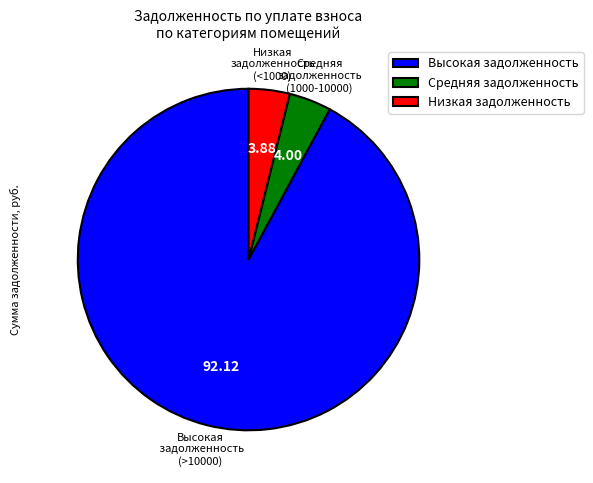

Do Низкая задолженность and Средняя задолженность together represent more than half of the pie?

No